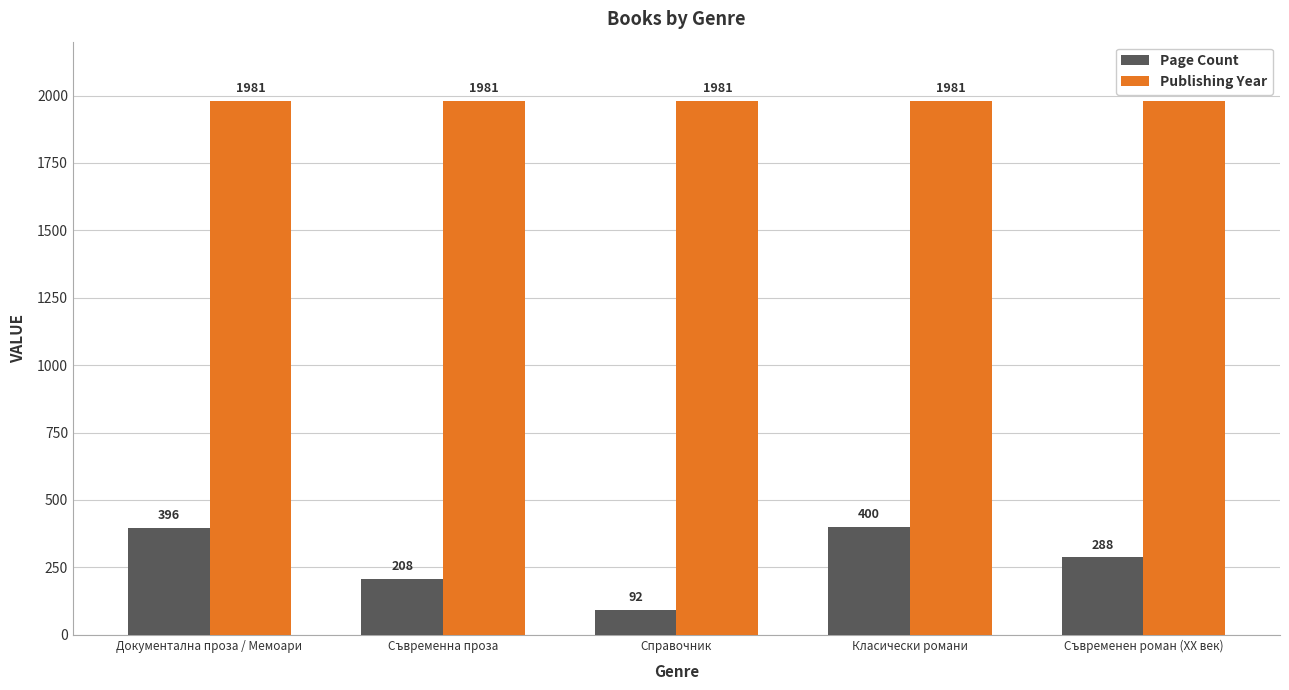

Is it true that Publishing Year equals 1981 at Справочник?

True